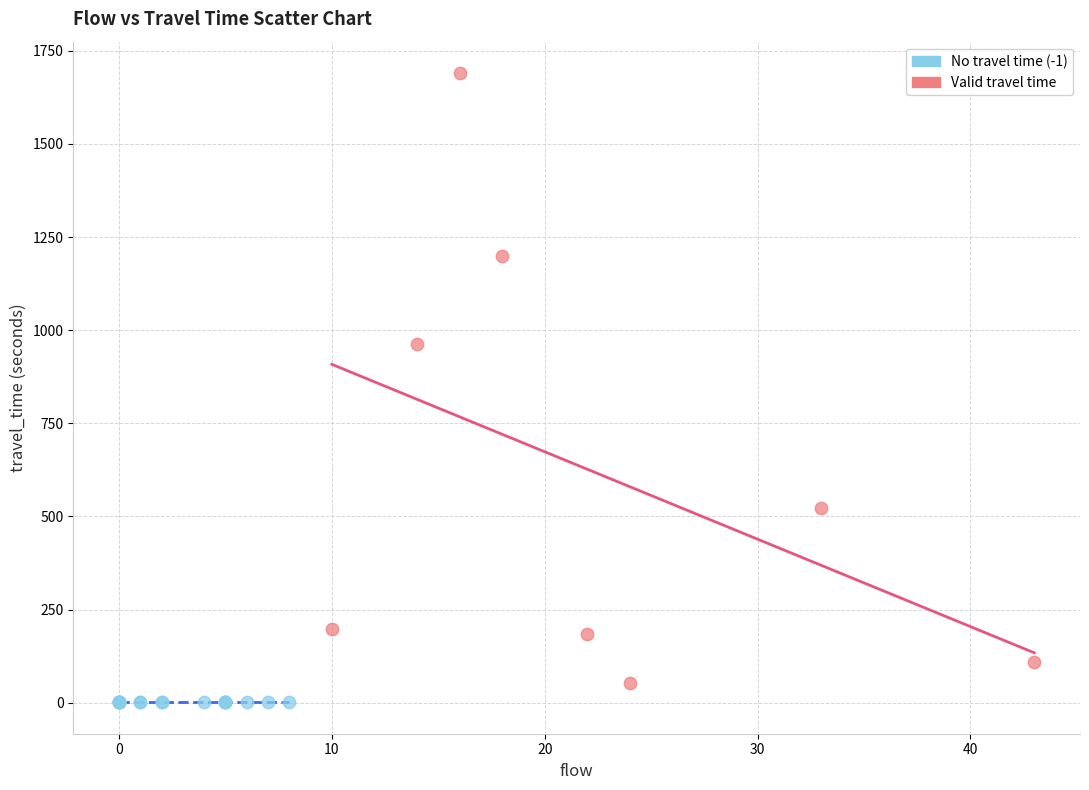

Which series reaches the maximum Y coordinate?

Valid travel time